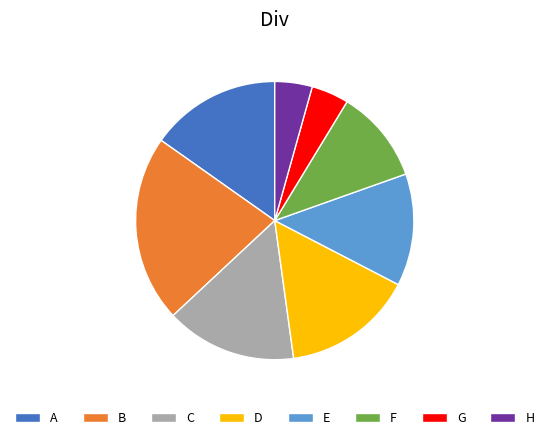

Which has a higher value, G or F?

F